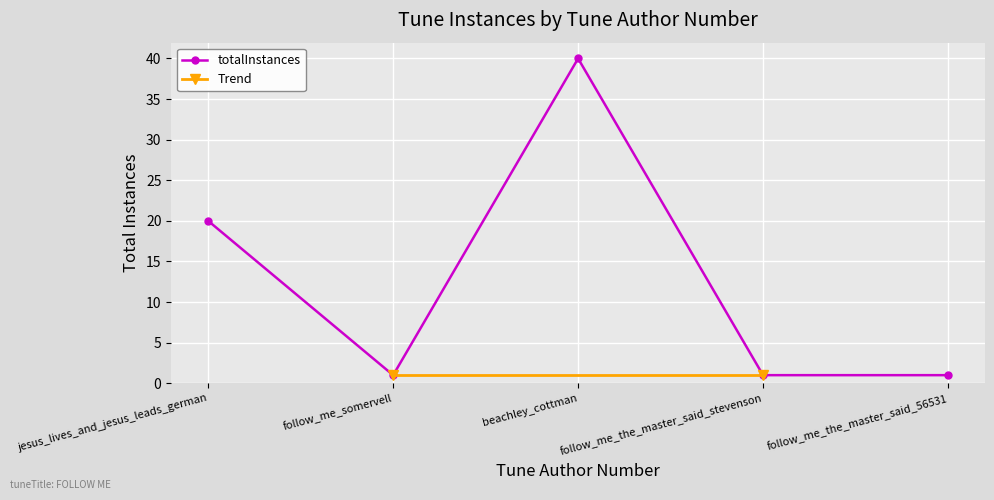

Is this an area chart (filled region under the line)?

No